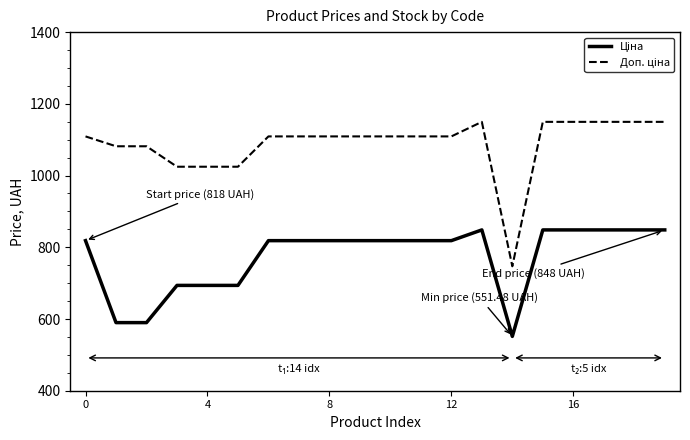

What is the minimum value shown in the chart?

551.5